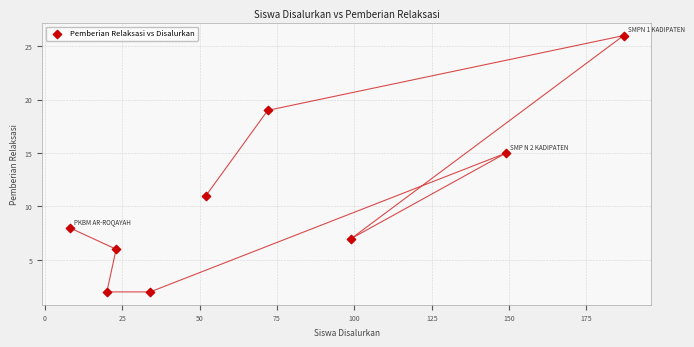

What is the average Y value?

11